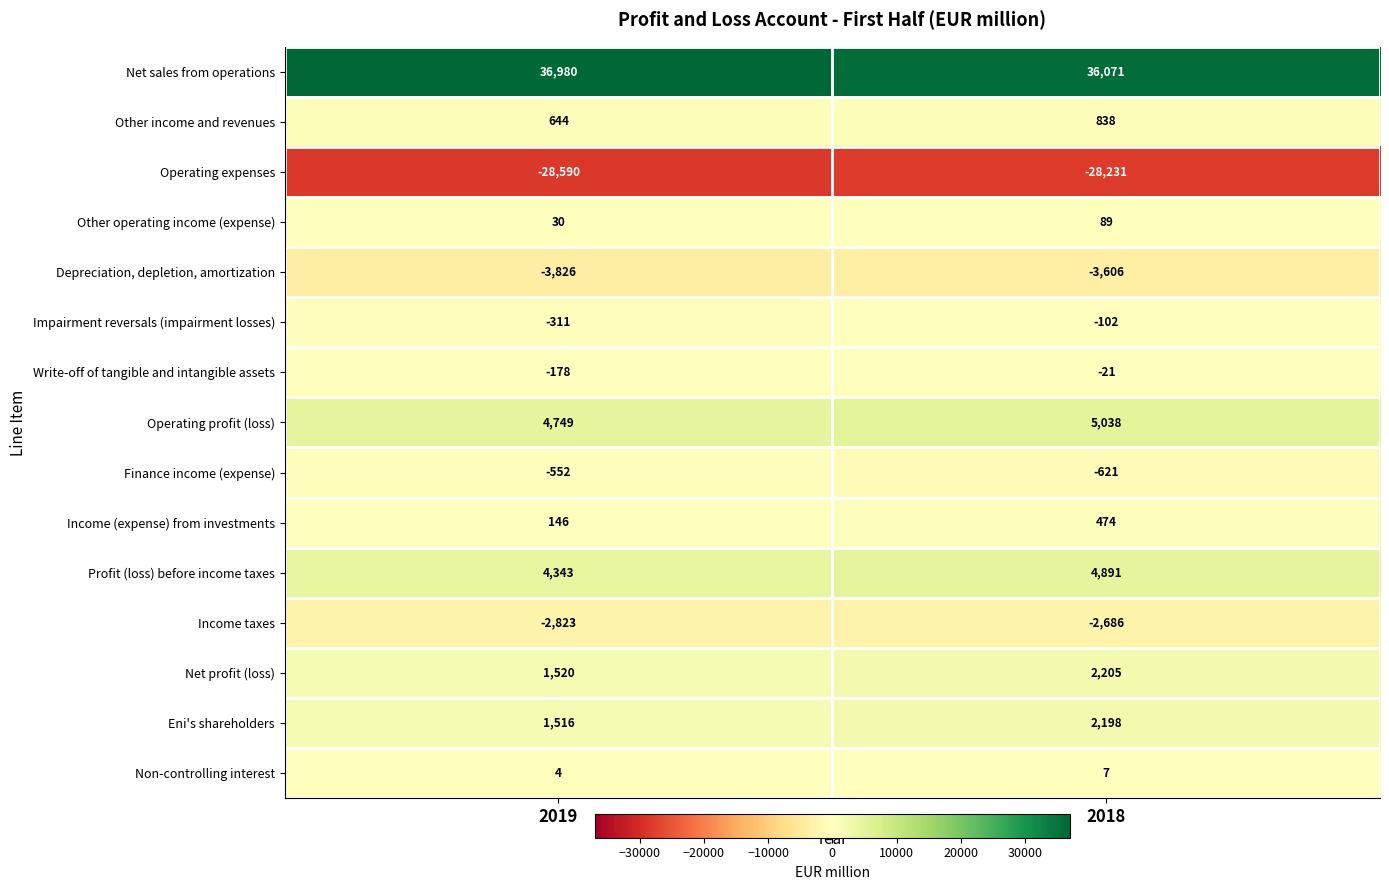

What is the smallest value displayed?

-28590